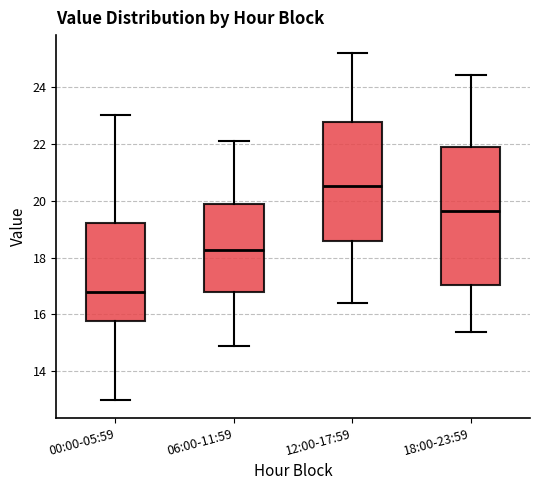

Reading left to right, transcribe this box plot: for each box, give where its median line is, the range the box spans, and where its two whiskers end, as read against the y-axis. The values are not printed on the chart, so give them approximately, as read against the axis.

00:00-05:59: median 16.8, box 15.8 to 19.2, whiskers 13.0 to 23.0
06:00-11:59: median 18.2, box 16.8 to 19.8, whiskers 15.0 to 22.2
12:00-17:59: median 20.6, box 18.6 to 22.8, whiskers 16.4 to 25.2
18:00-23:59: median 19.6, box 17.0 to 21.8, whiskers 15.4 to 24.4